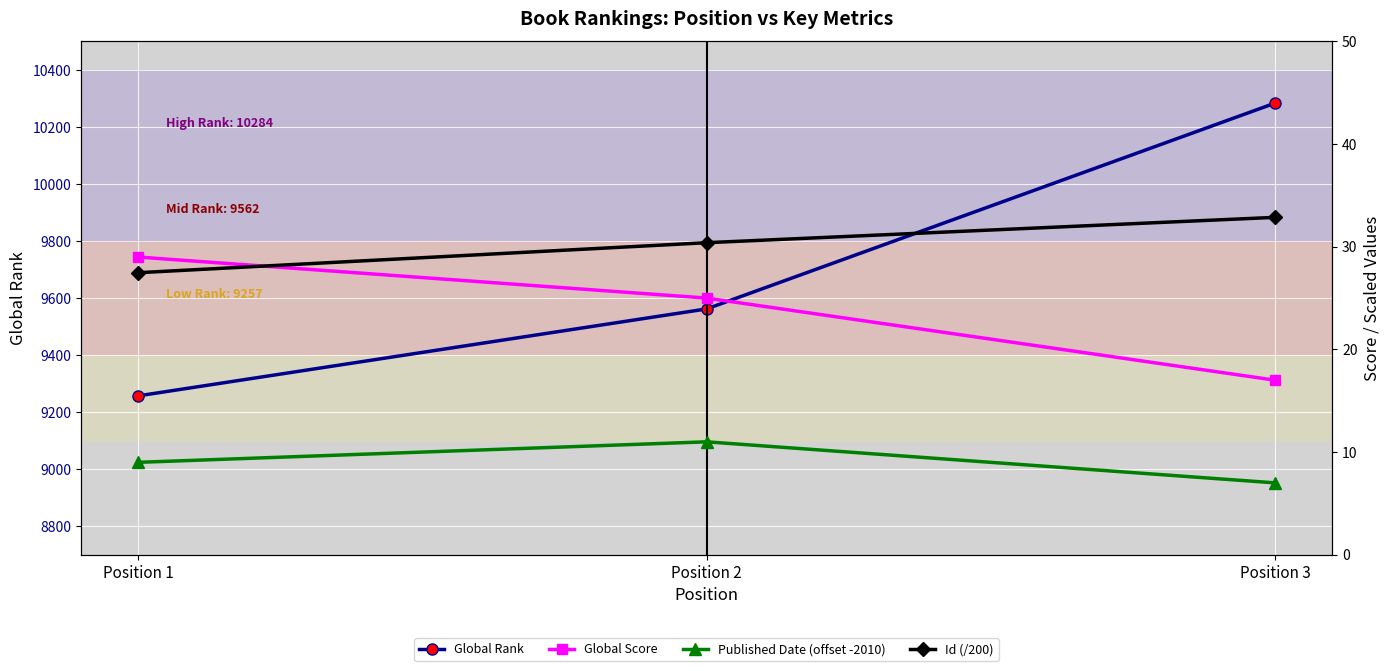

Rank the categories by Global Rank value from lowest to highest.

Position 1, Position 2, Position 3